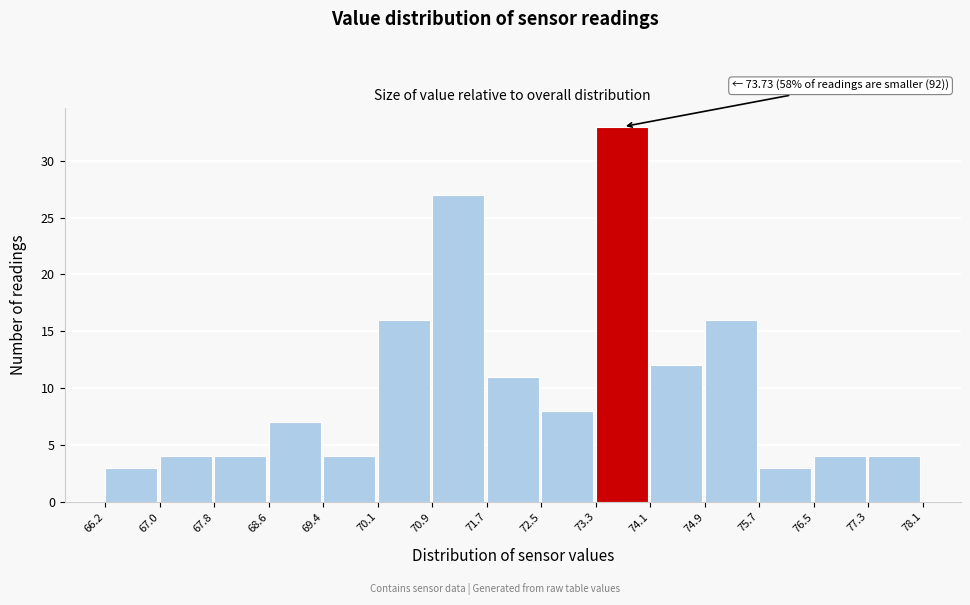

Which range on the x-axis has the tallest bar?

73.3 to 74.1